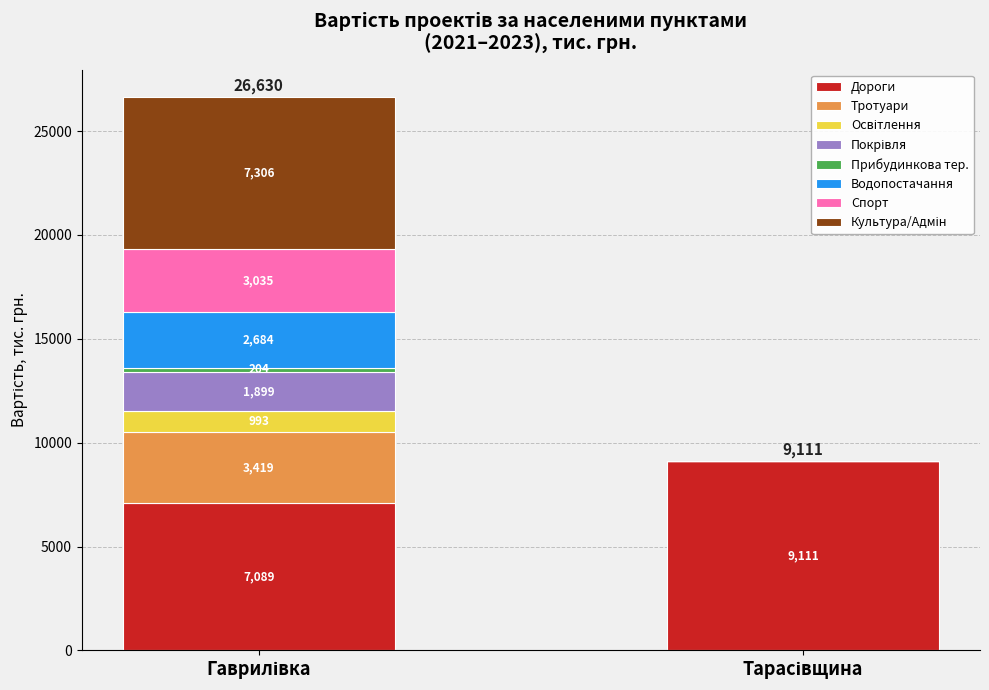

The Гаврилівка series shows 2286.2 at 2. True or false?

False